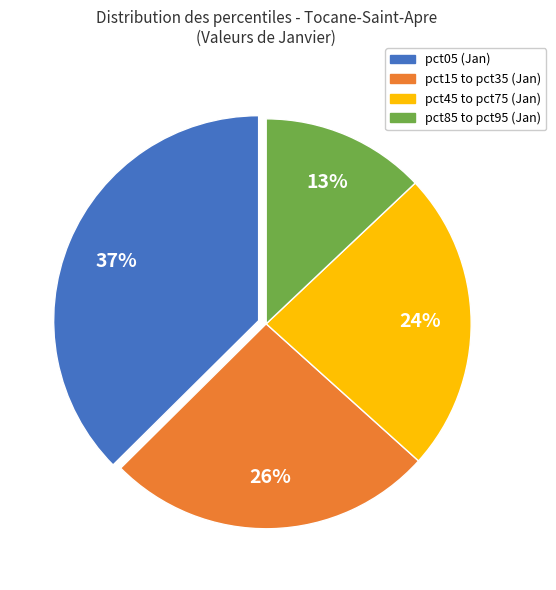

Does any single category account for the majority?

No